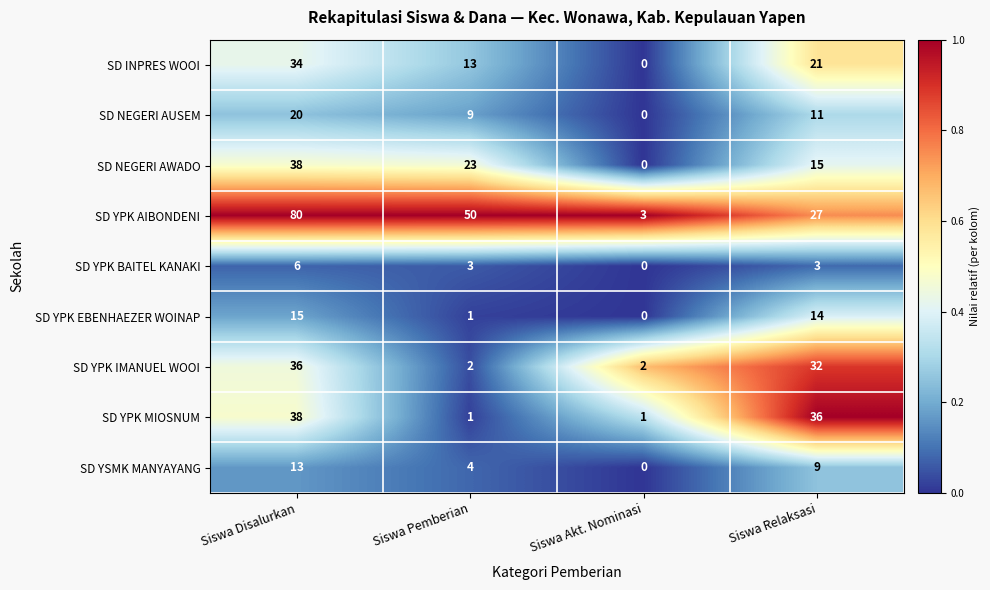

What is the spread (max minus min) of values at Siswa Disalurkan?

74